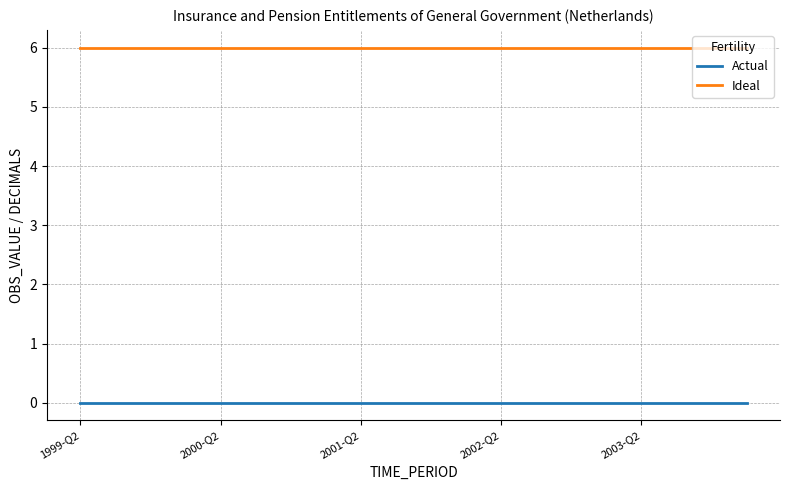

True or false: Ideal and Actual intersect in this chart.

False